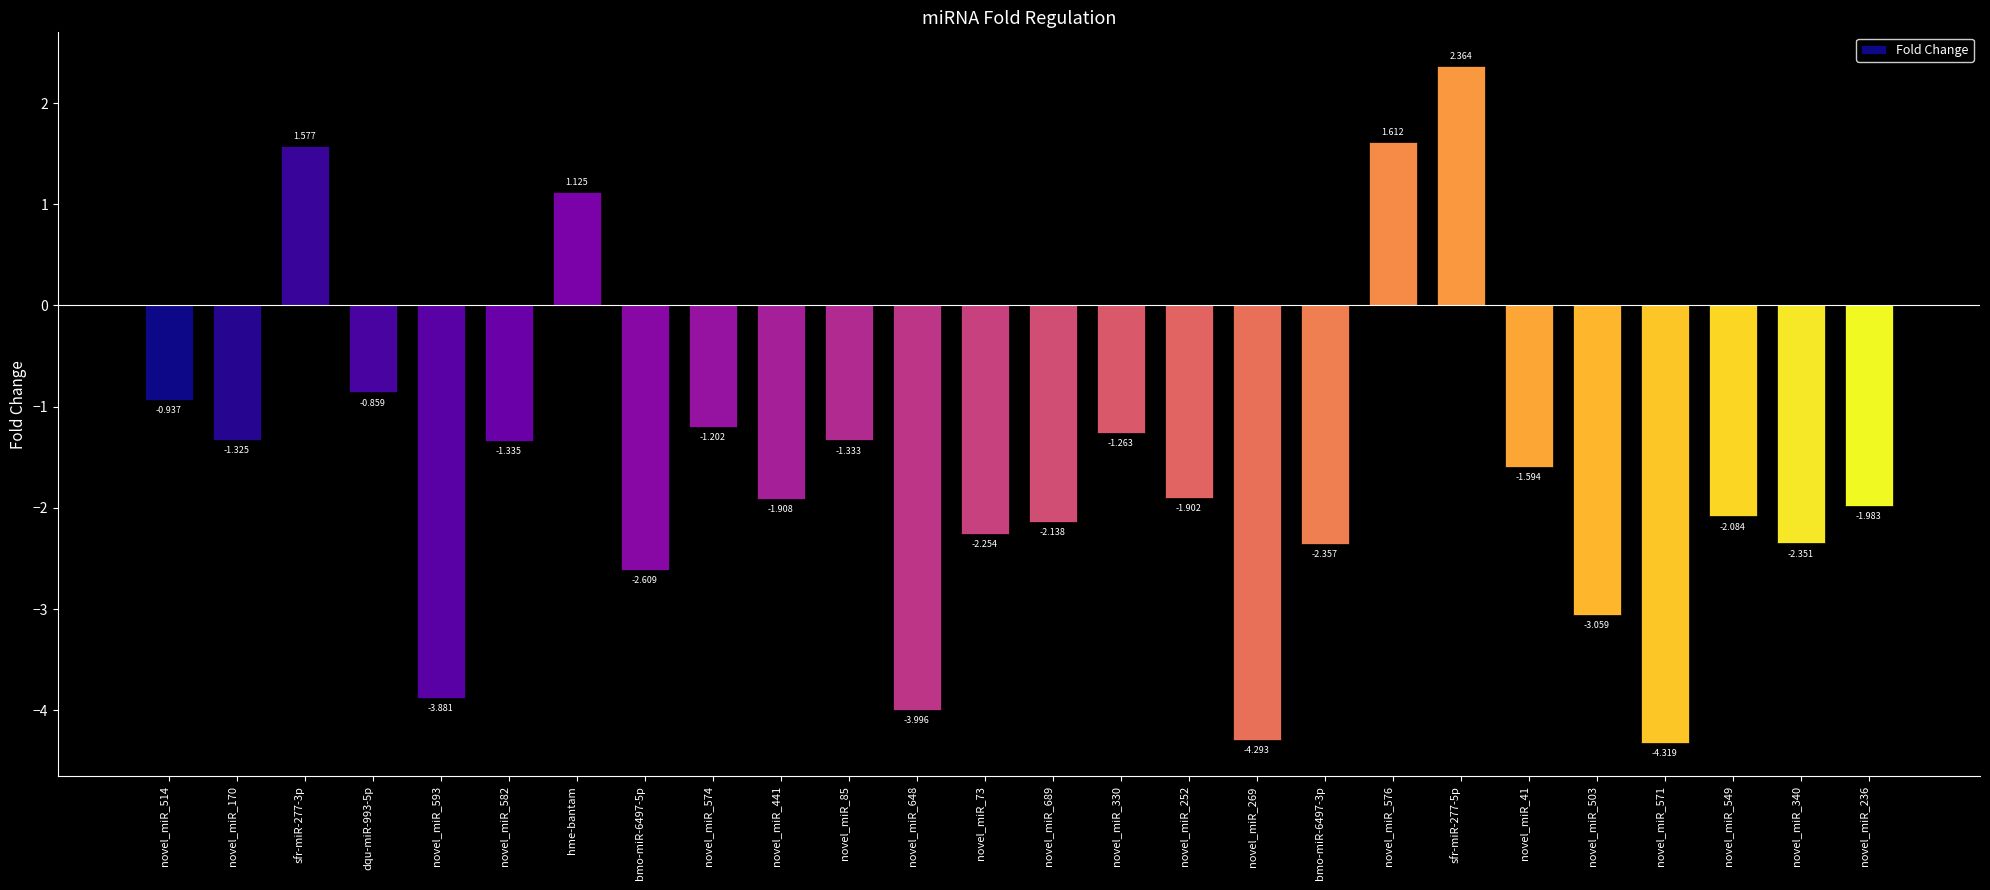

Where is the data nearest to the value 0?

dqu-miR-993-5p